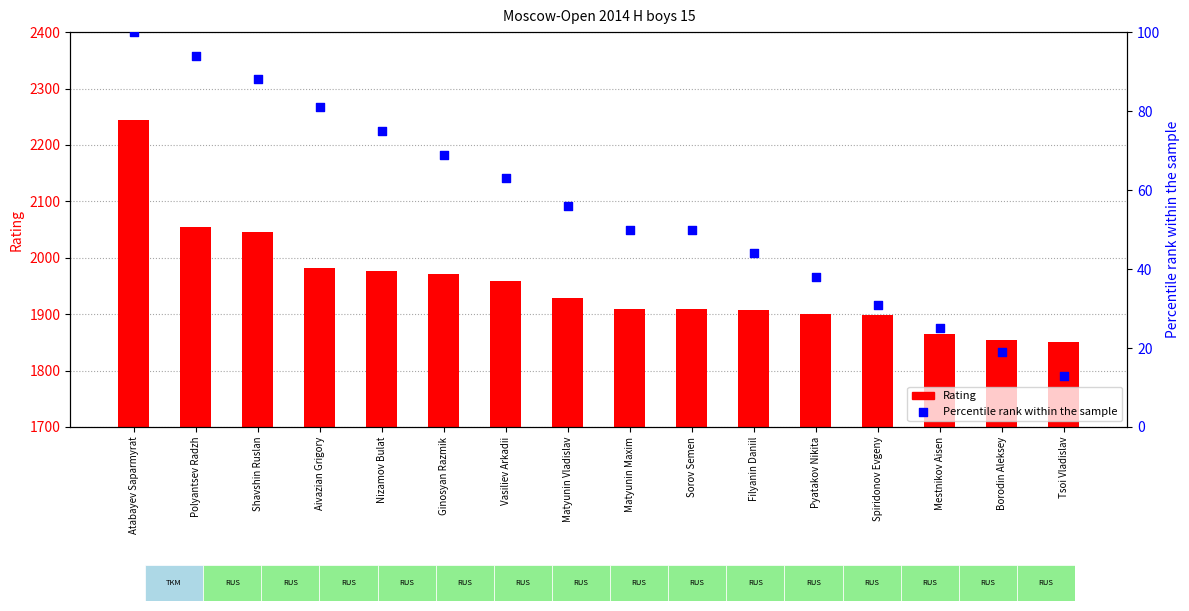

Which series contains the lowest Y value?

Percentile rank within the sample